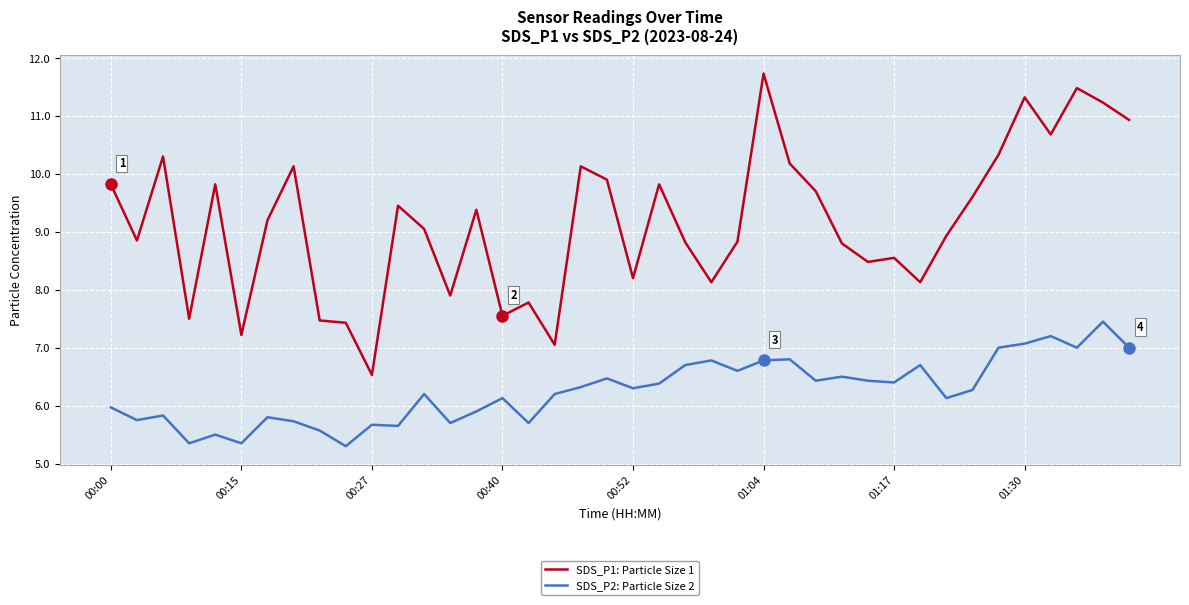

Which series has the largest total across all categories?

SDS_P1: Particle Size 1